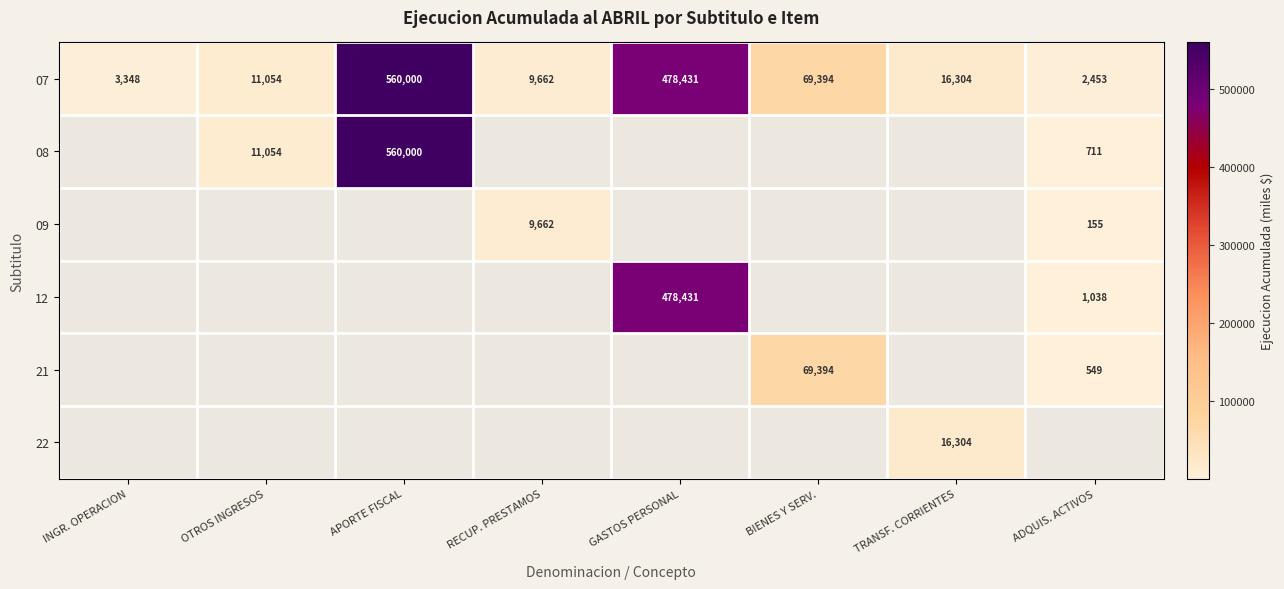

Is it true that 12 equals 690317 at GASTOS PERSONAL?

False